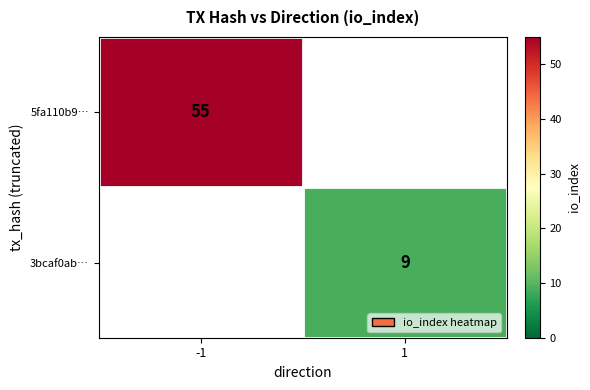

Is it true that 5fa110b9… equals 55 at -1?

True